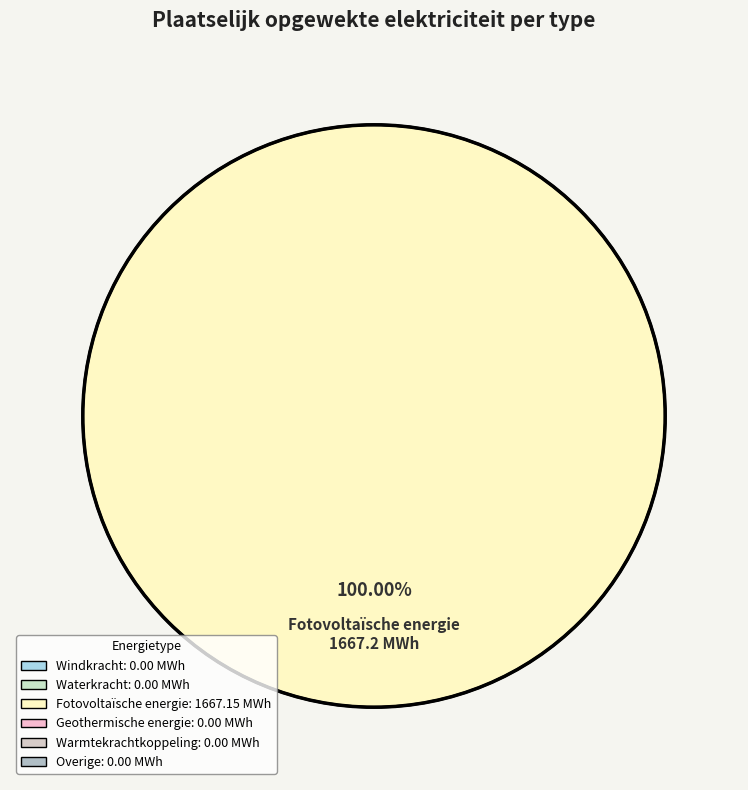

Is there any slice that represents more than half of the pie?

Yes